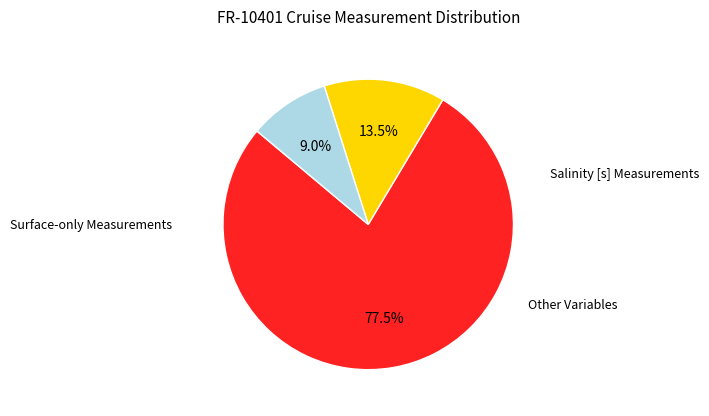

Is there a majority slice in this chart?

Yes